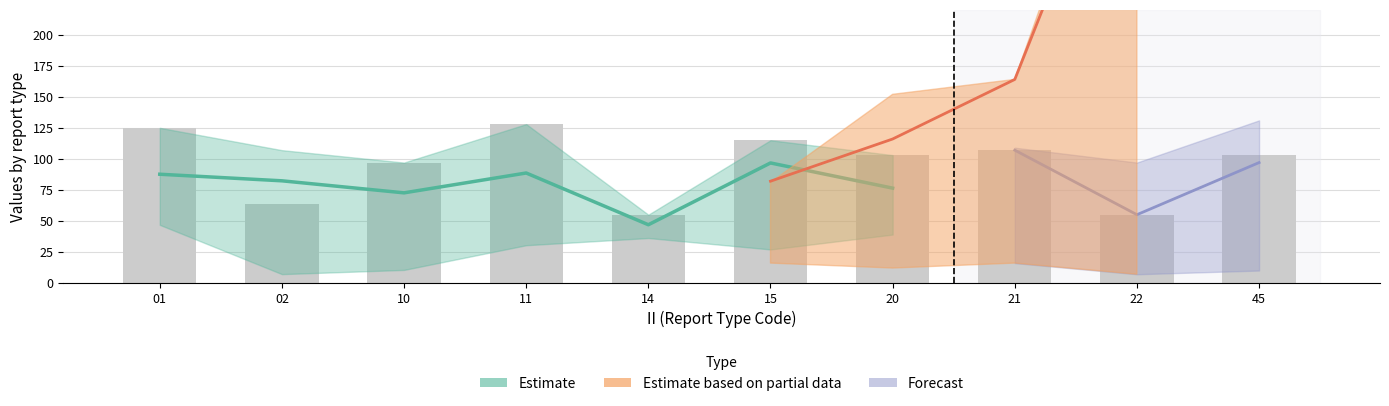

List the labels in order of value, smallest first.

14, 22, 02, 10, 20, 45, 21, 15, 01, 11